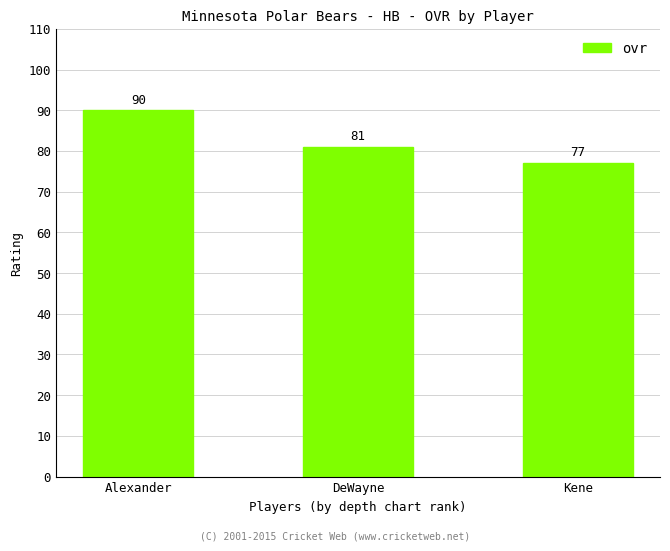

The value at Kene is 77. True or false?

True